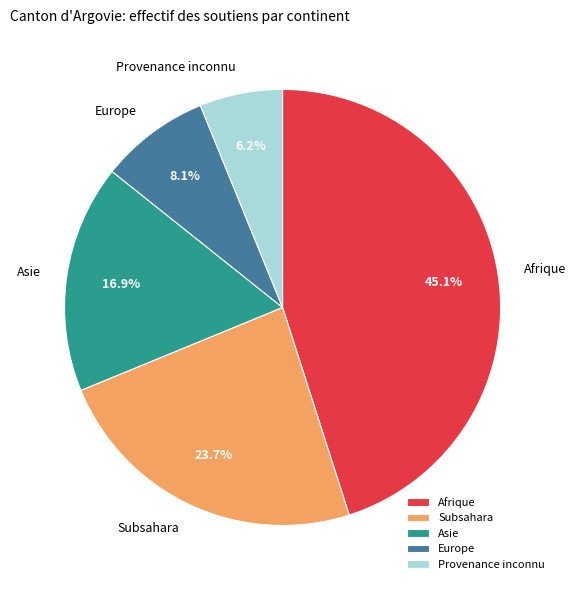

To the nearest percent, what is the average slice percentage?

20%